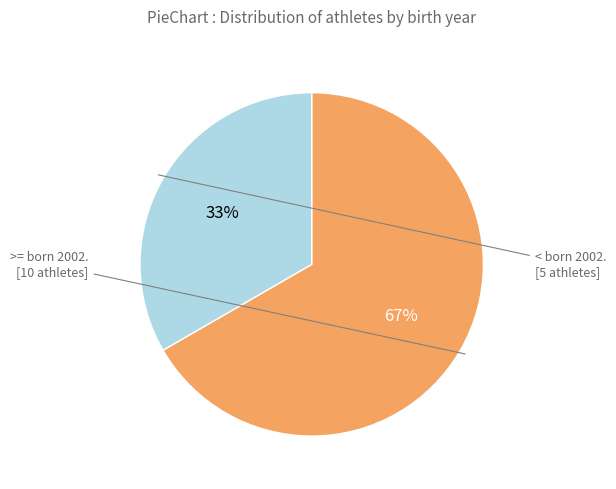

To the nearest percent, what is the average slice percentage?

50%